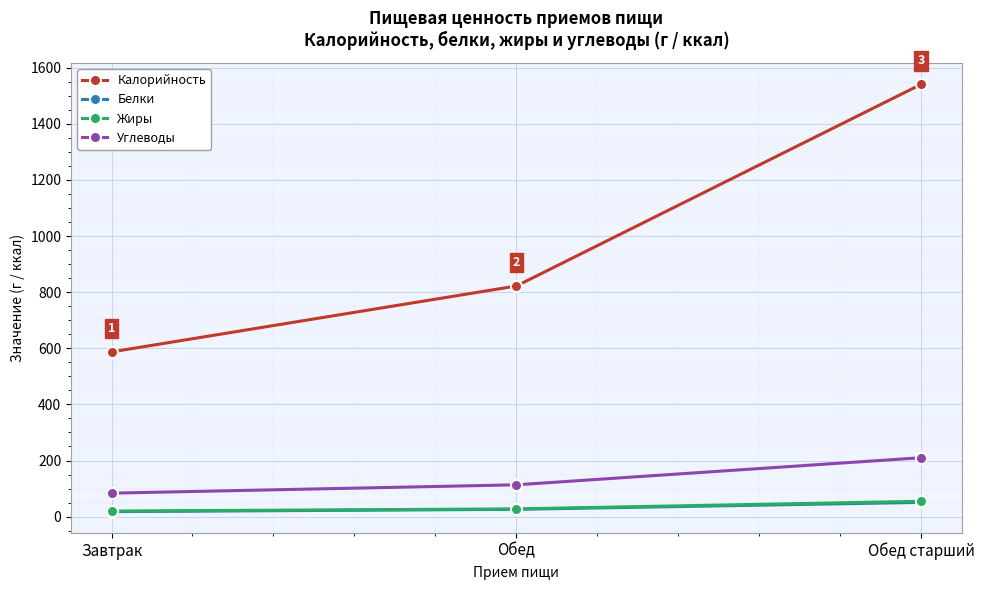

What is the difference between the maximum and minimum values in the Углеводы series?

126.3